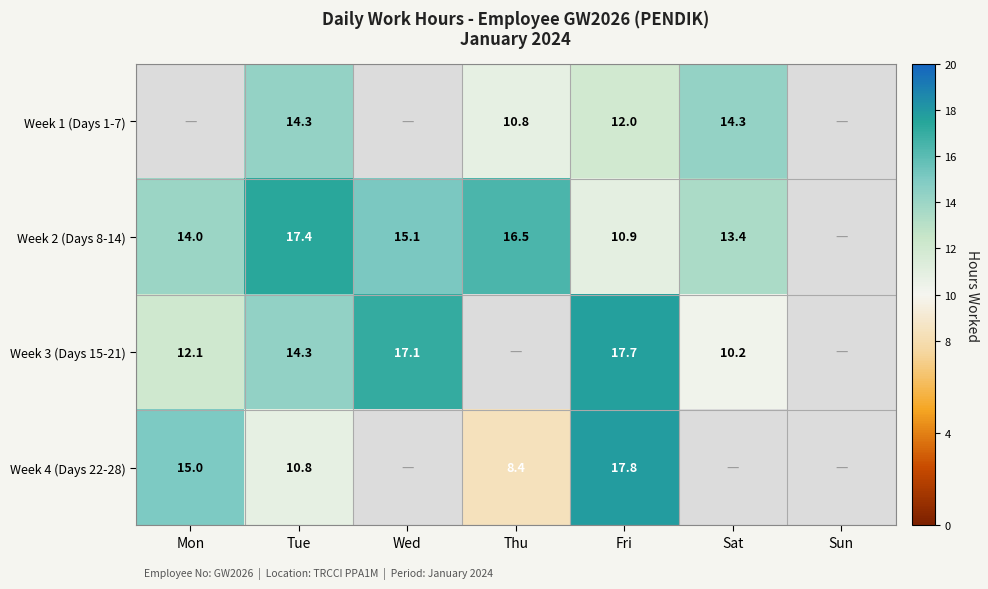

Which category has the highest value across all series?

Fri